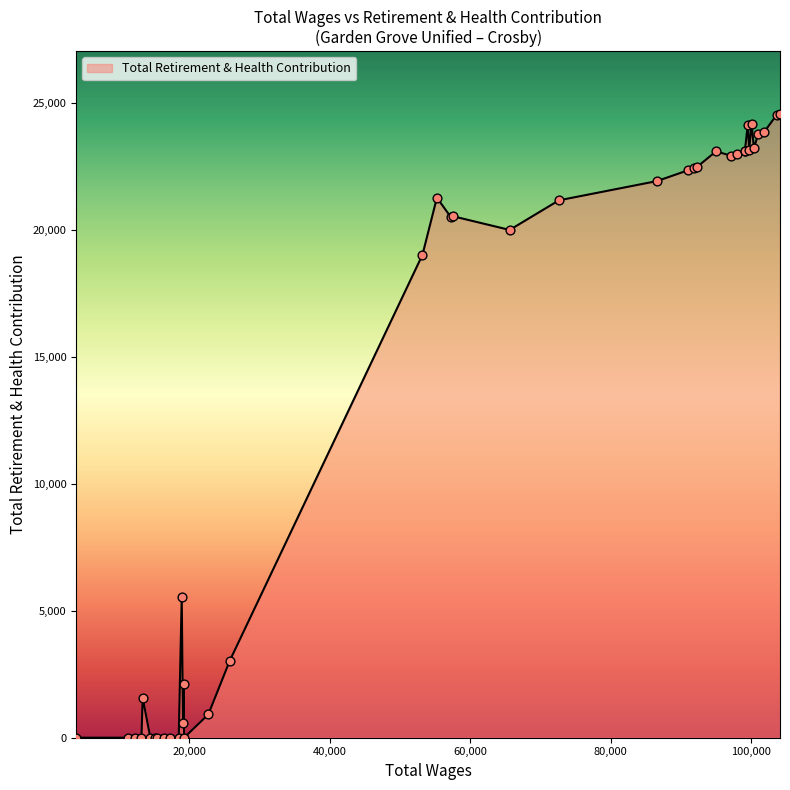

What is the difference between the maximum and minimum values?

24589